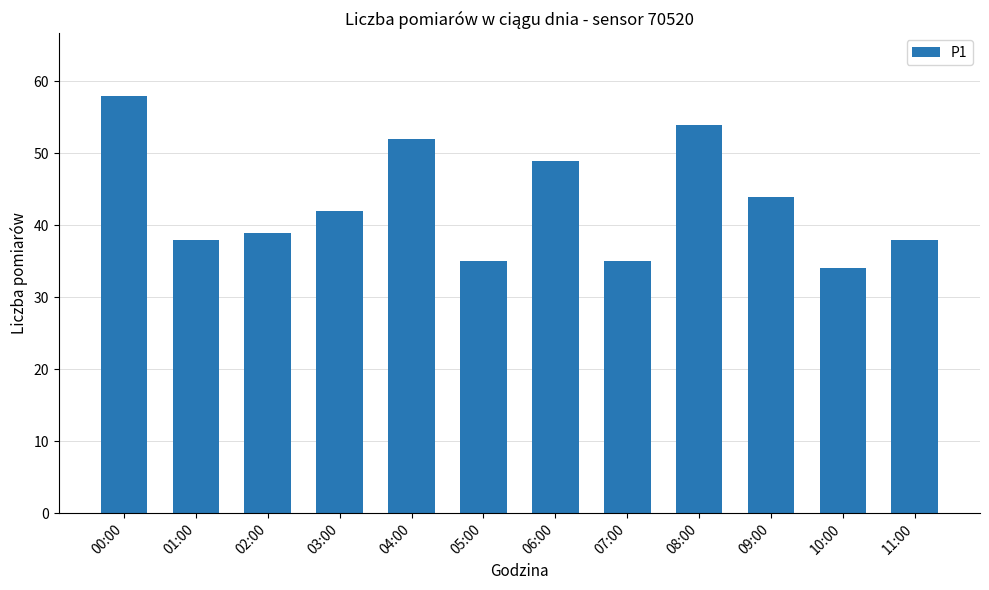

Approximately how many times larger is the value at 05:00 compared to 02:00?

0.9